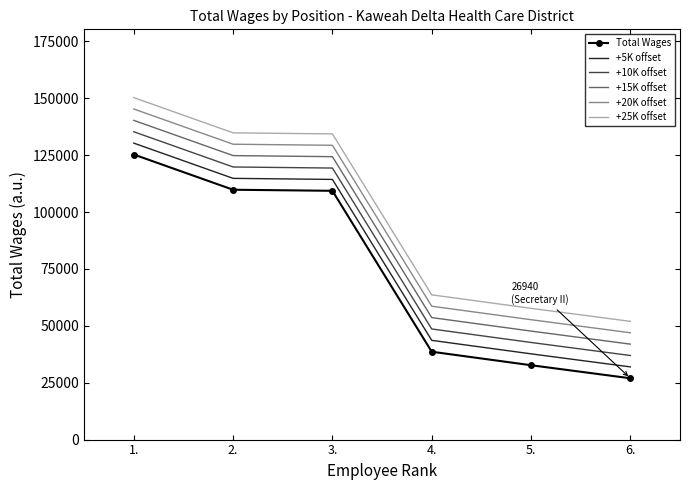

What is the difference between the +20K offset values at 1. and 3.?

15950